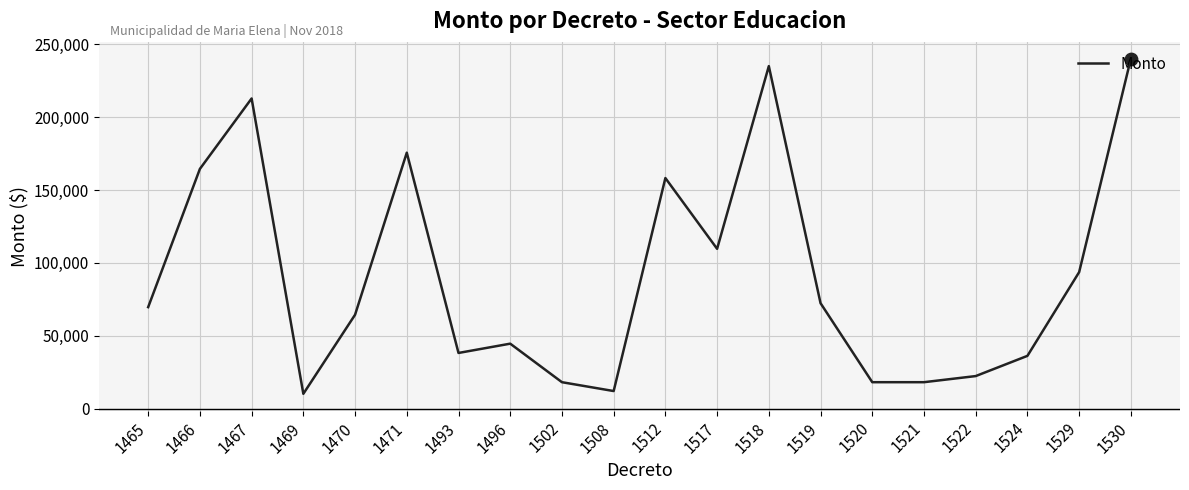

What is the ratio of the value at 1508 to the value at 1467?

0.1